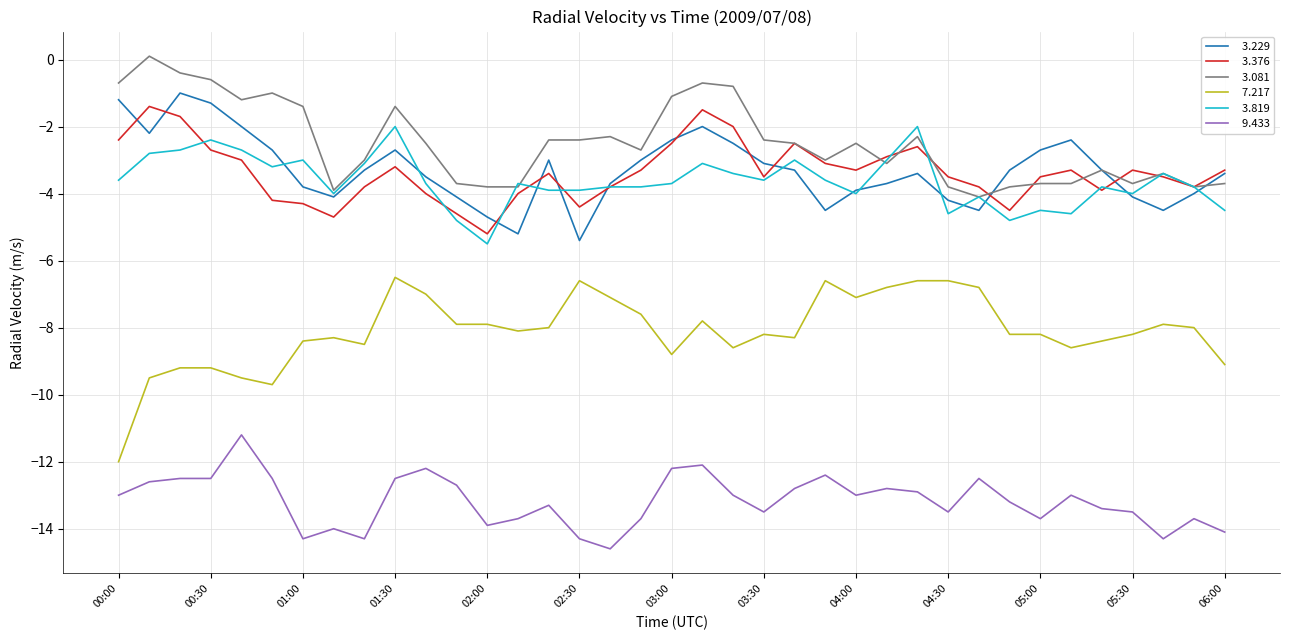

What is the minimum value shown in the chart?

-14.6